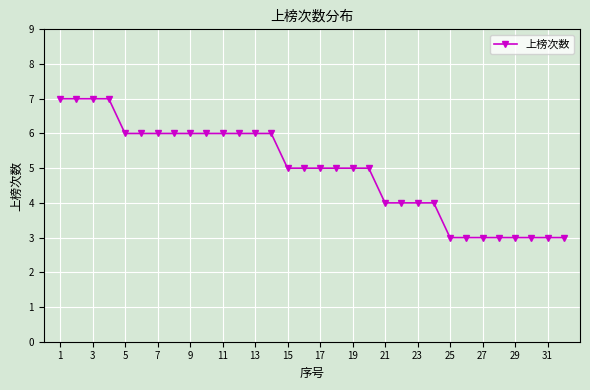

What is the sum of all values?

158